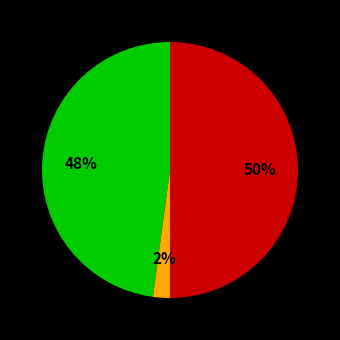

To the nearest percent, what is the average slice percentage?

33%